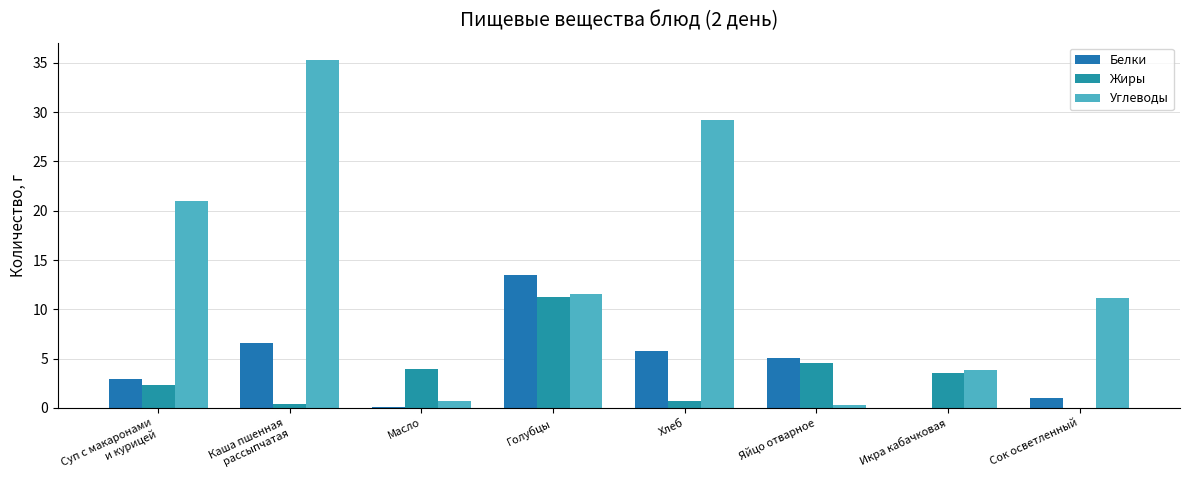

Is the value of Жиры at Голубцы greater than the value of Белки at Голубцы?

No